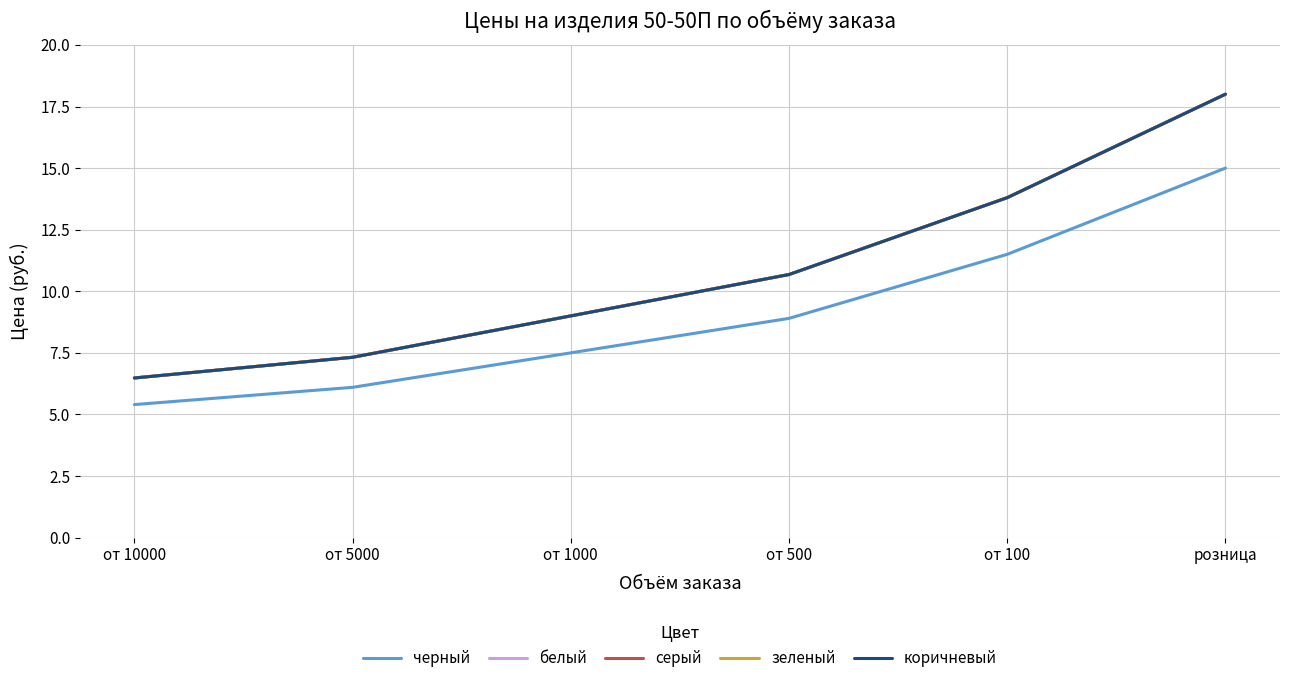

How many lines are shown in the chart?

5